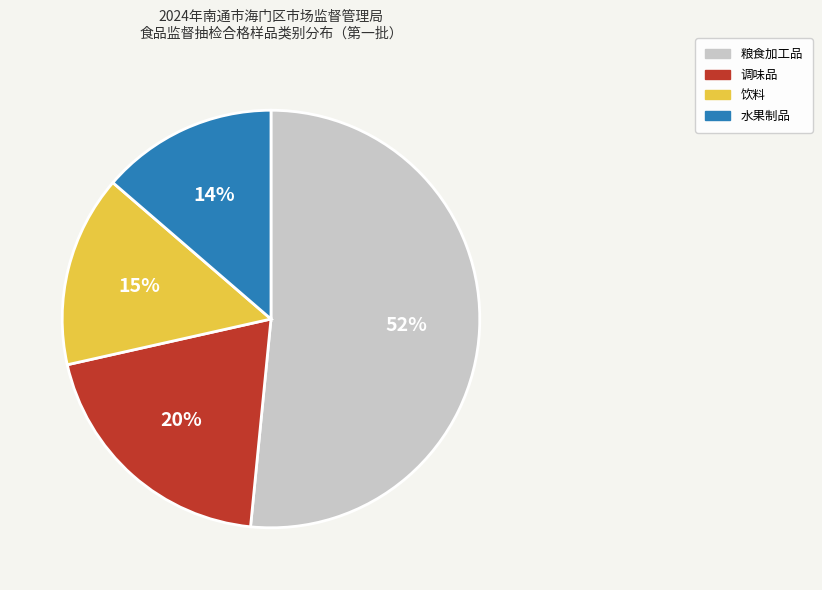

Is there any slice that represents more than half of the pie?

Yes